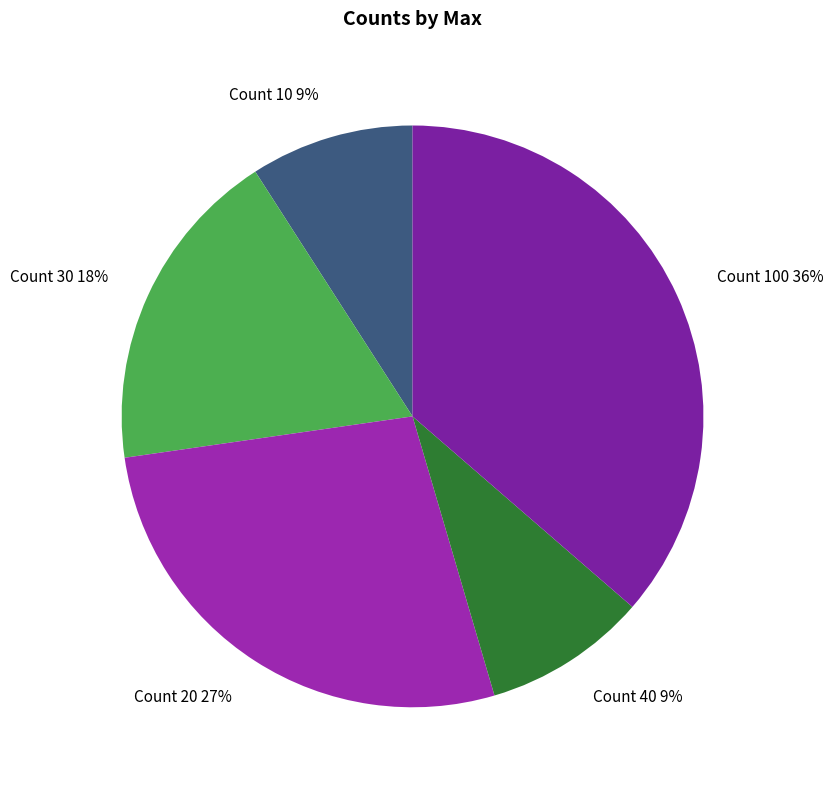

To the nearest percent, what portion does Count 30 represent?

18%